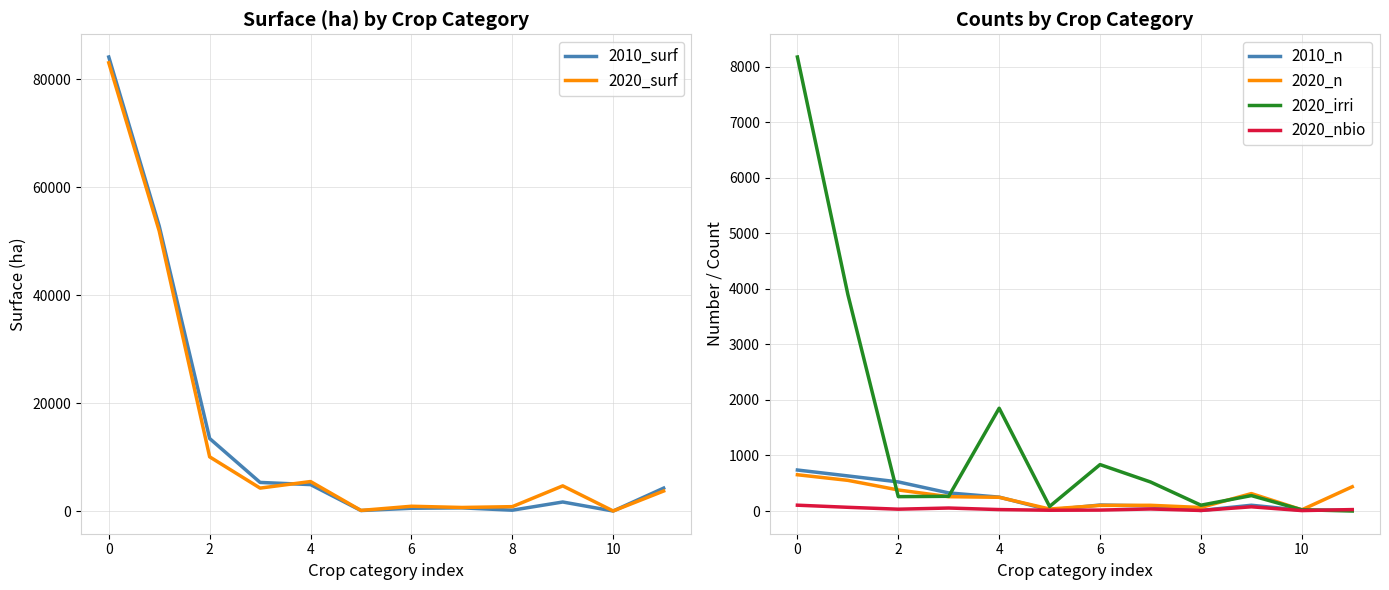

What is the highest value of the 2020_surf series?

83077.6